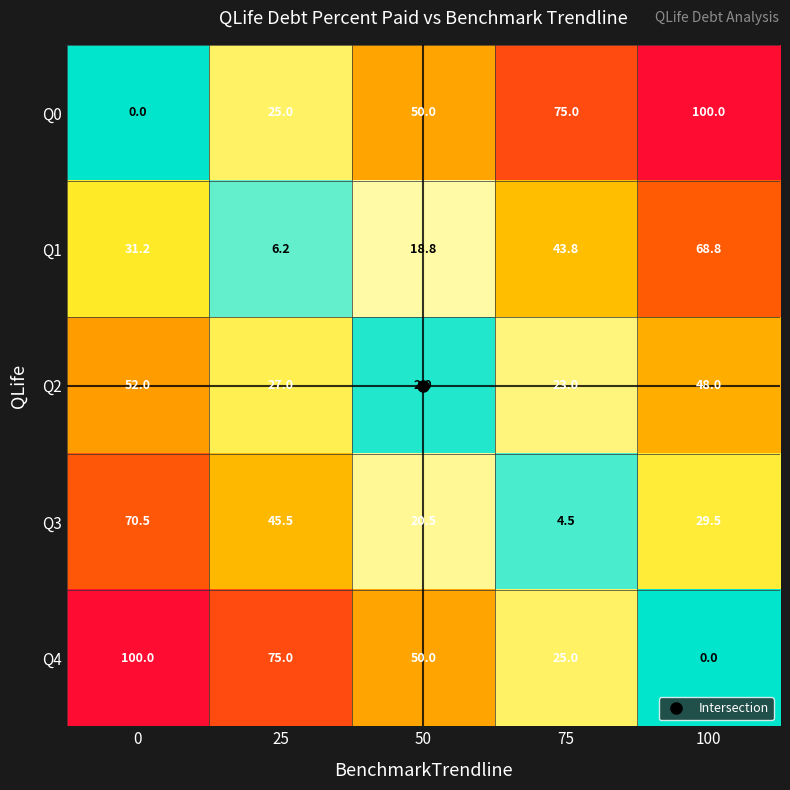

What is the difference between the second highest and minimum values in the Q1 series?

37.6